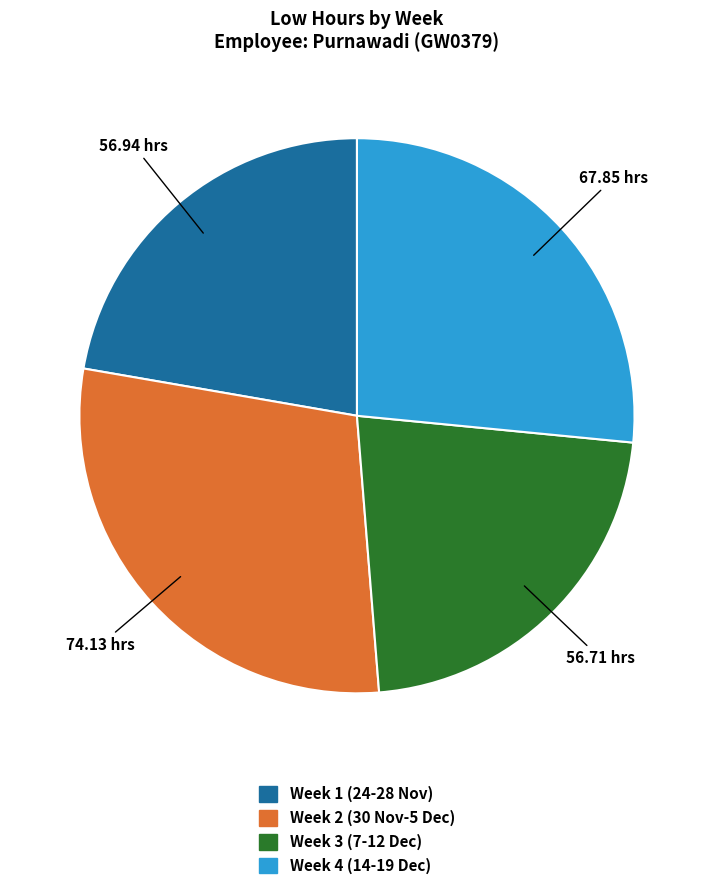

Count the number of slices in the pie.

4